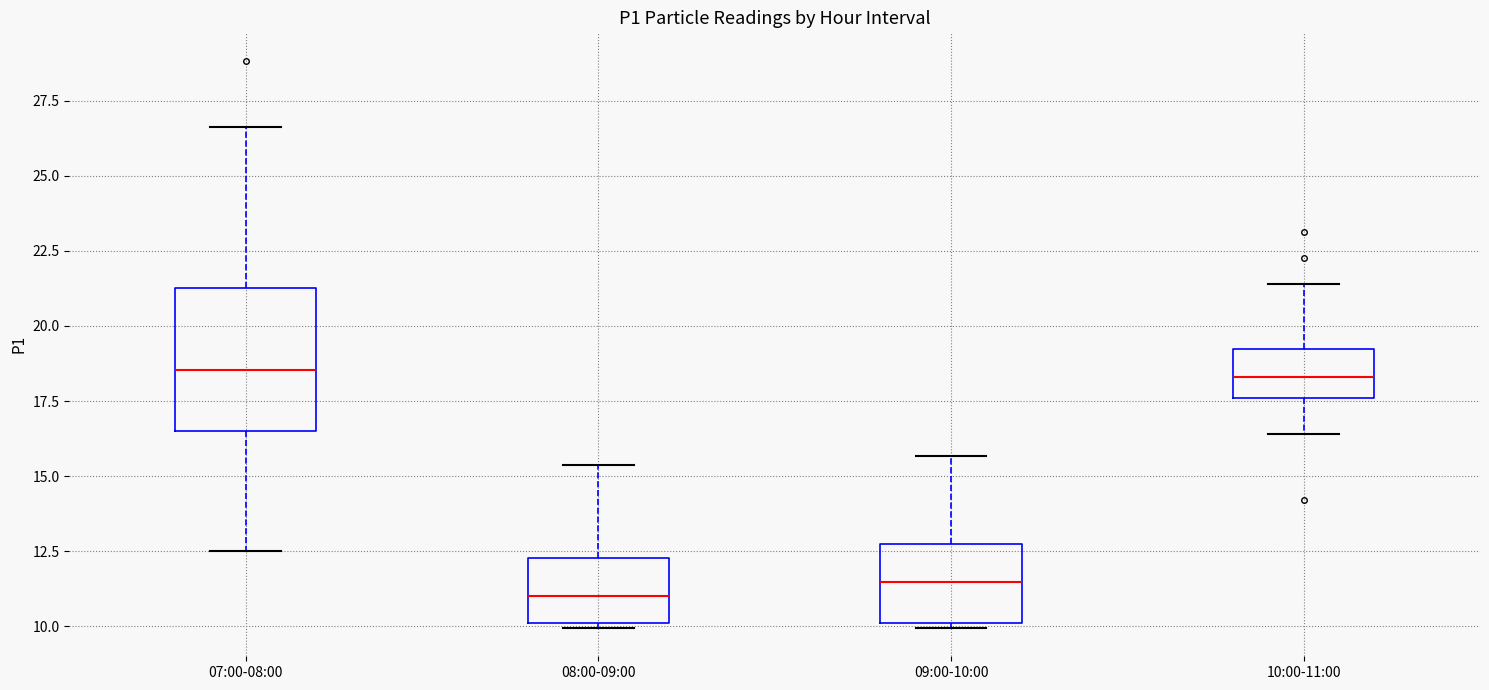

Comparing the boxes themselves (not the whiskers), which one is the tallest?

07:00-08:00